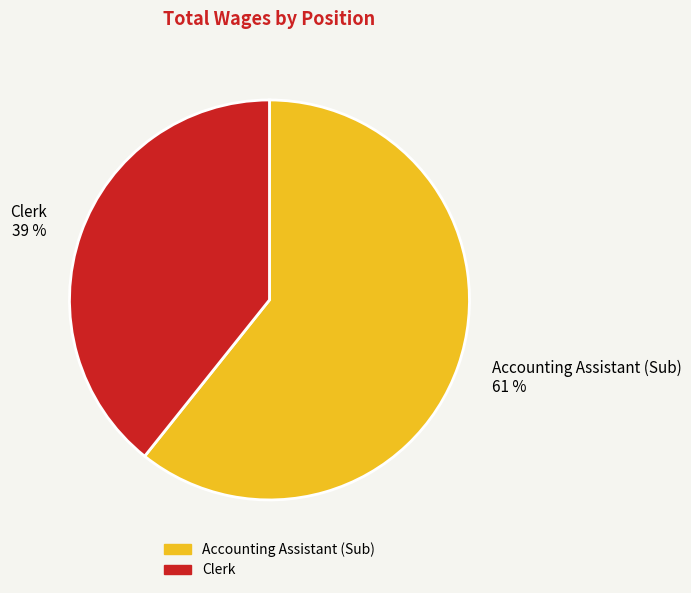

To the nearest percent, what is the average slice percentage?

50%